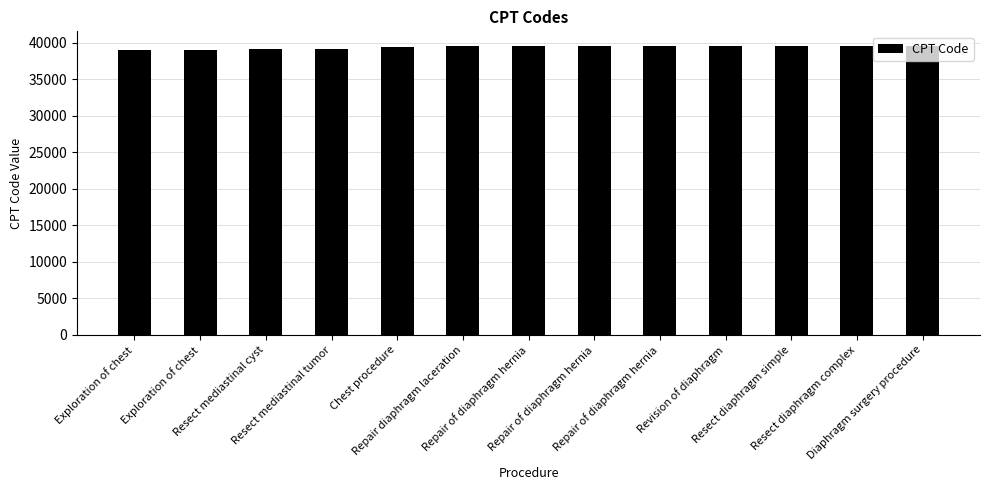

What is the ratio of the value at Exploration of chest to the value at Repair of diaphragm hernia?

1.0